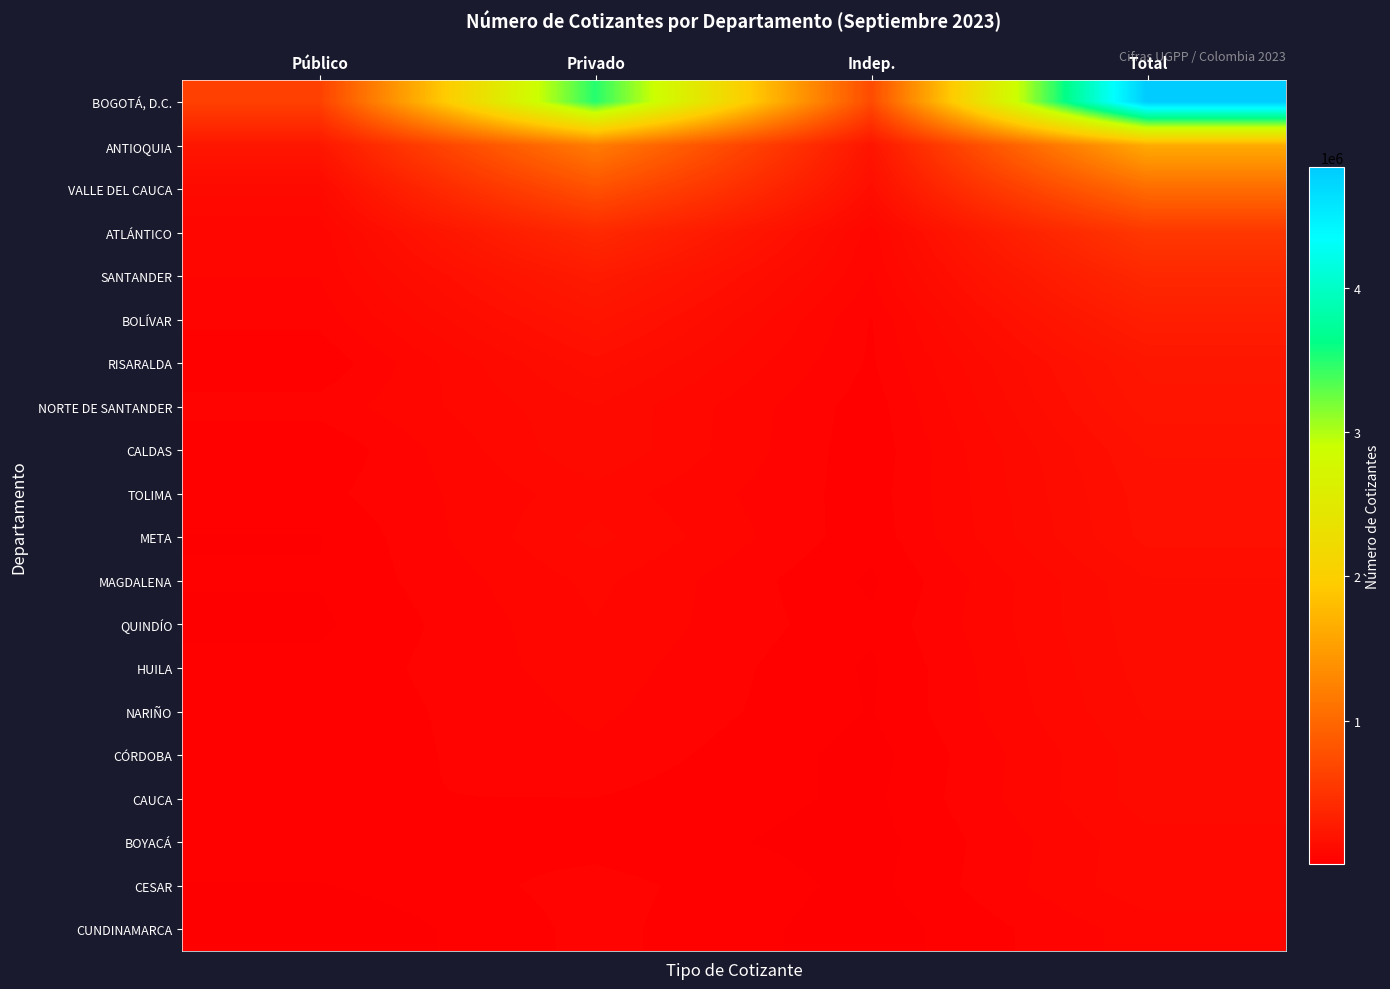

Rank the series at Público from lowest to highest value.

CUNDINAMARCA, QUINDÍO, CESAR, META, MAGDALENA, CALDAS, RISARALDA, NARIÑO, HUILA, CÓRDOBA, TOLIMA, BOYACÁ, CAUCA, BOLÍVAR, NORTE DE SANTANDER, SANTANDER, ATLÁNTICO, VALLE DEL CAUCA, ANTIOQUIA, BOGOTÁ, D.C.